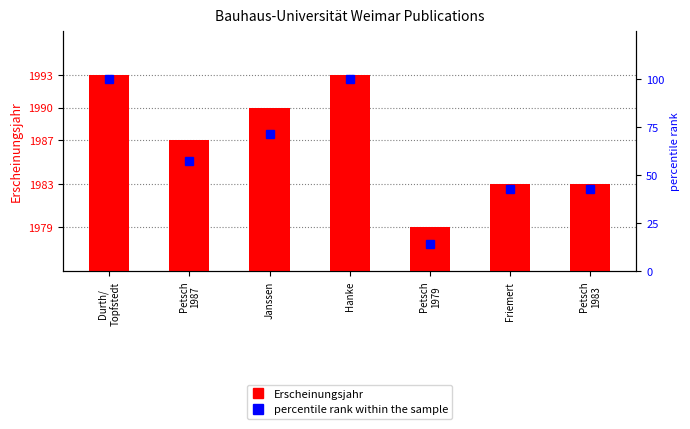

At which category does the chart reach its minimum across all series?

Petsch
1979